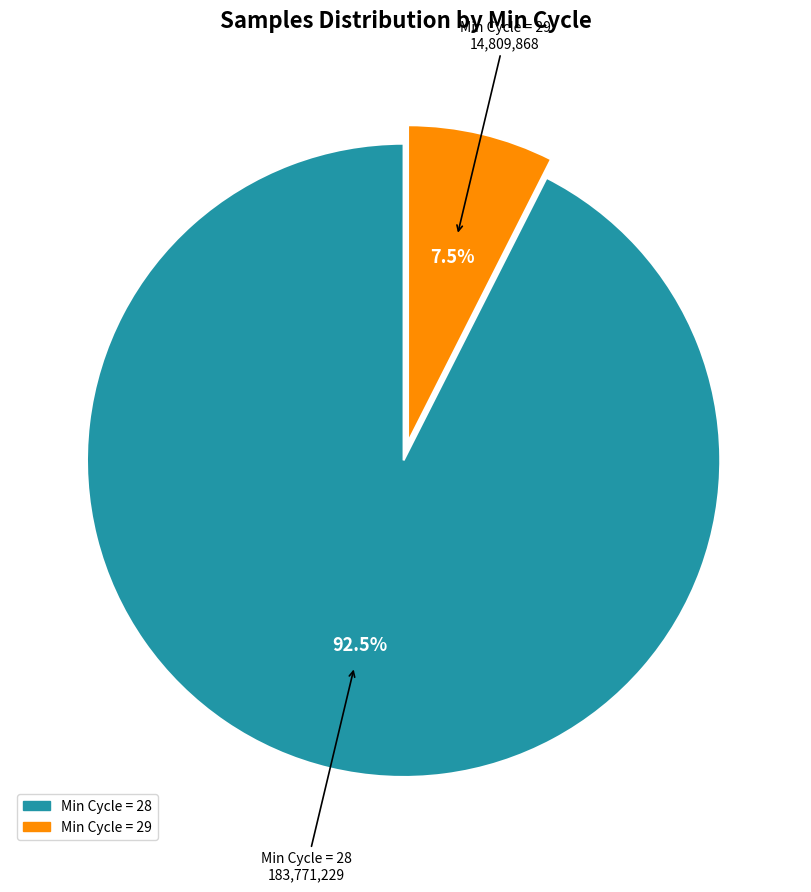

Is there a majority slice in this chart?

Yes